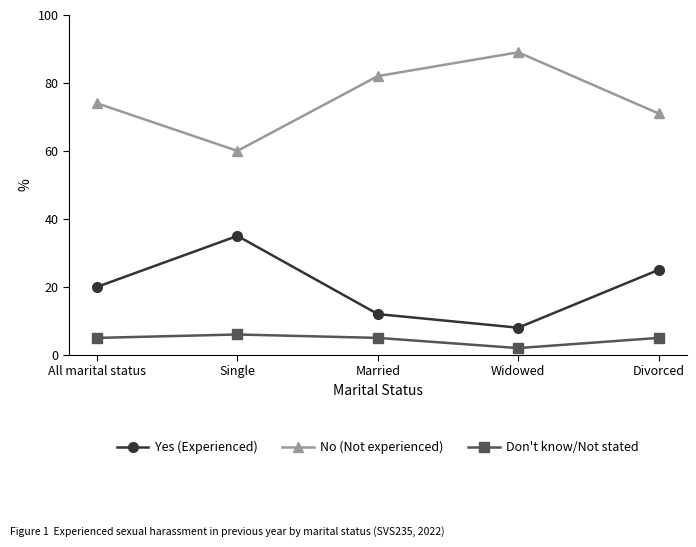

Rank the categories by No (Not experienced) value from lowest to highest.

Single, Divorced, All marital status, Married, Widowed